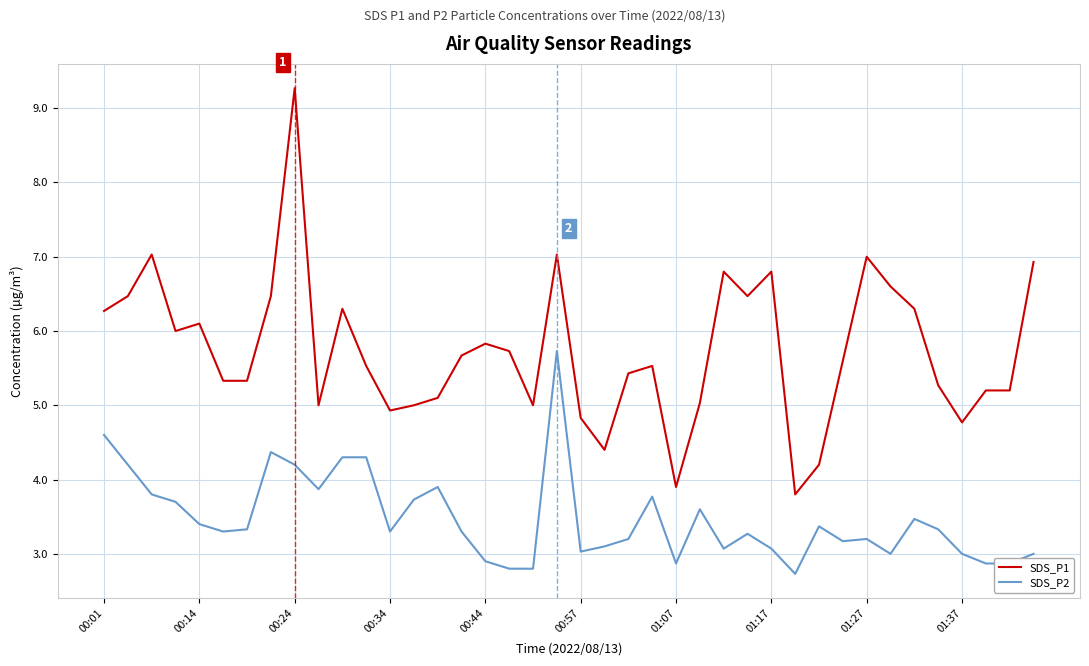

Which series has the largest total across all categories?

SDS_P1